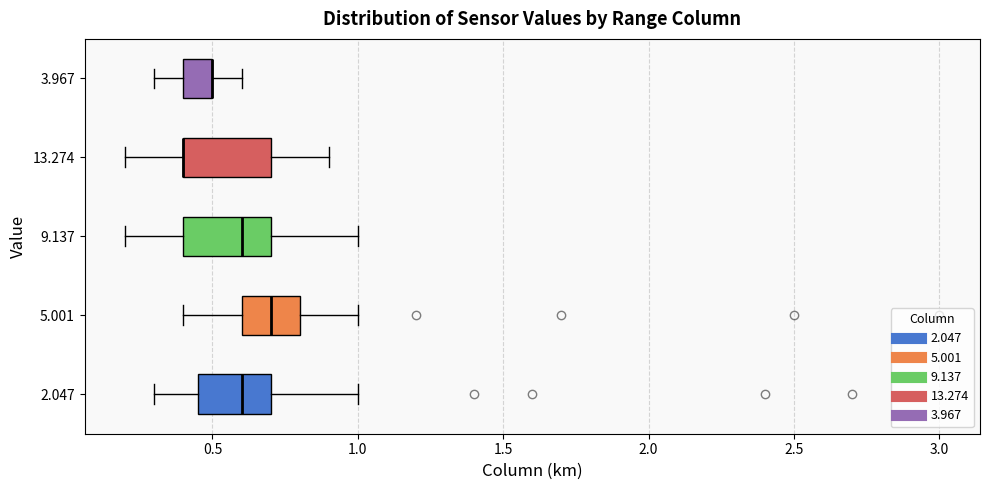

Where does the right whisker of the box at y = 9.137 end on the x-axis? The values are not printed on the chart, so give them approximately, as read against the axis.

1.00